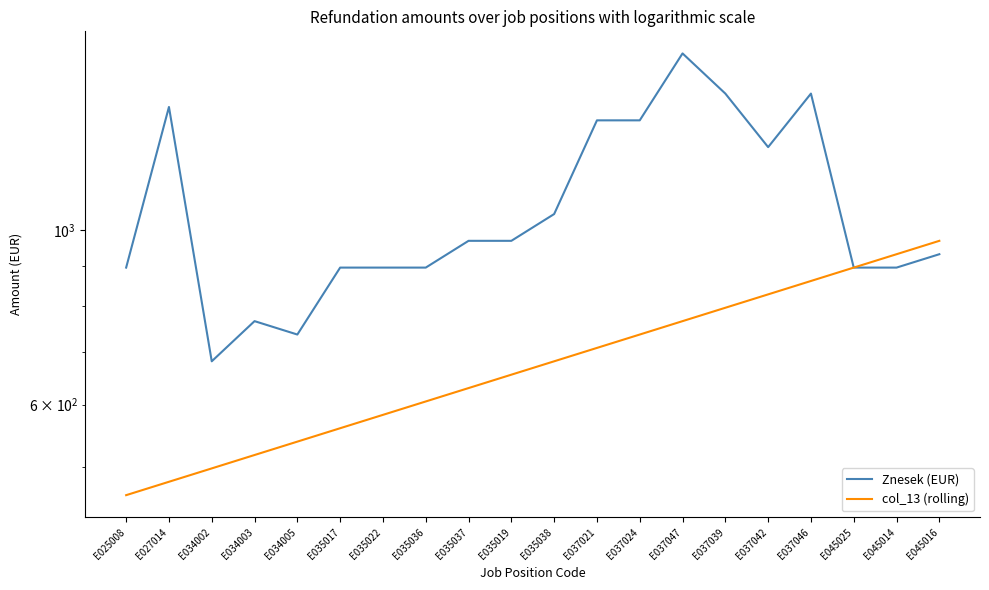

What are all the series names shown in the legend?

Znesek (EUR), col_13 (rolling)